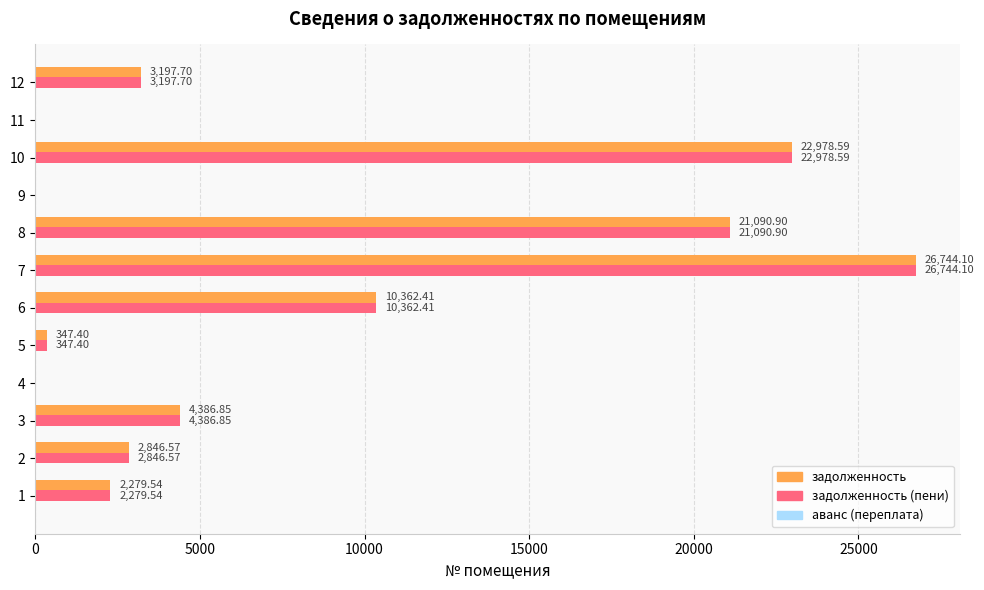

At which category is the sum across all series the highest?

7